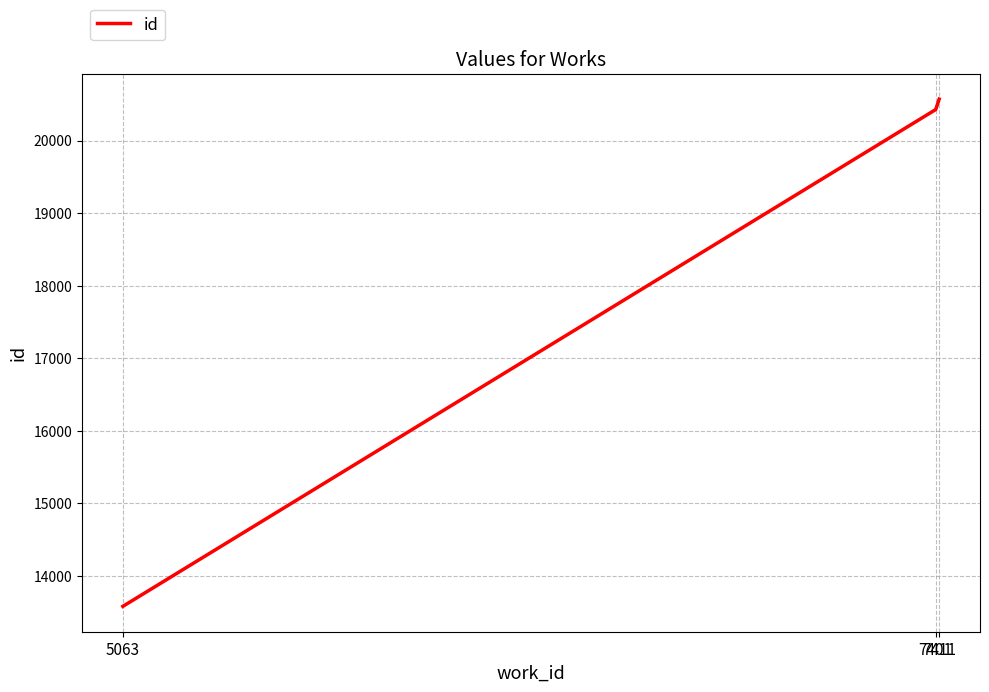

Reading right to left, extract all data points from this chart.

7411=20571	7401=20427	5063=13580